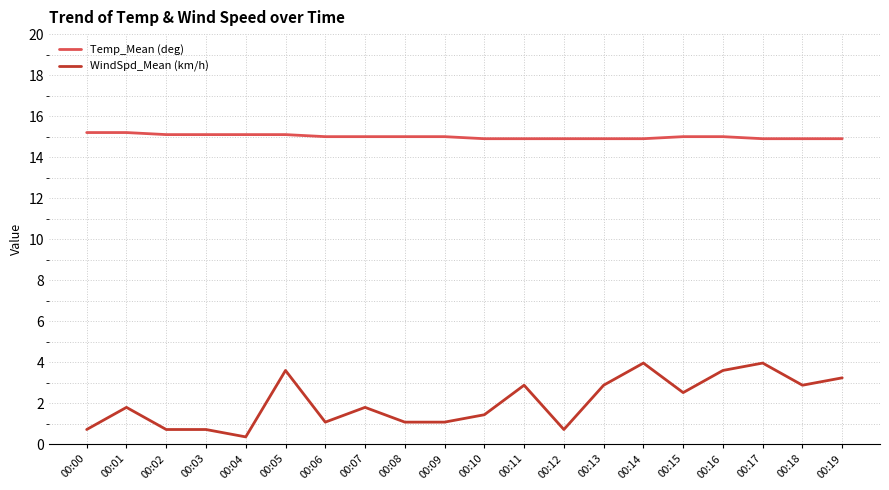

Which series has the widest spread of values?

WindSpd_Mean (km/h)